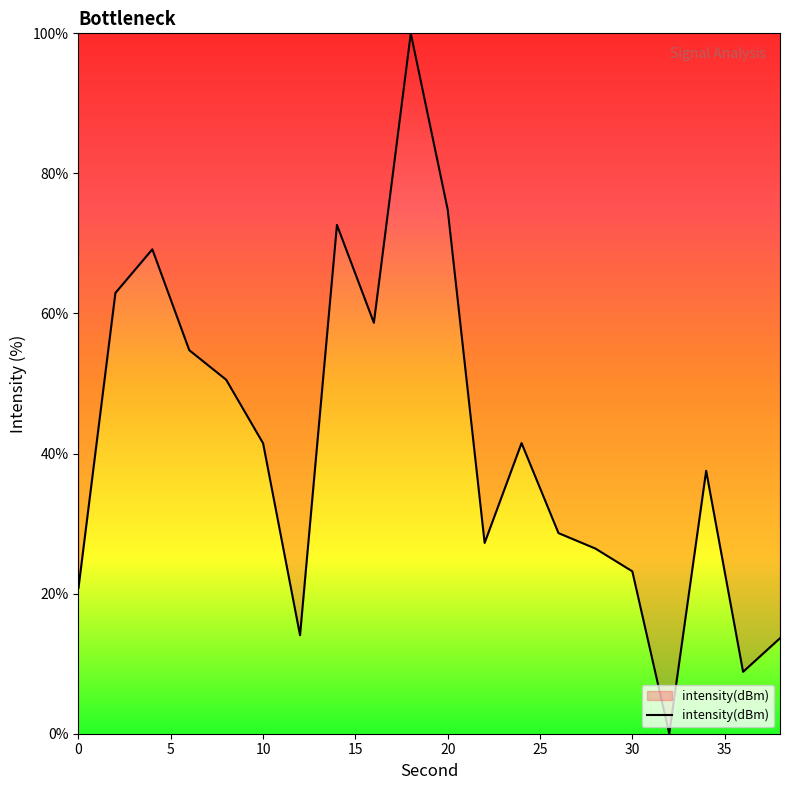

Reading right to left, transcribe all the data shown in this chart.

13.6	8.8	37.5	0.0	23.2	26.4	28.6	41.5	27.2	74.8	100.0	58.7	72.6	14.1	41.5	50.5	54.8	69.2	62.9	20.8